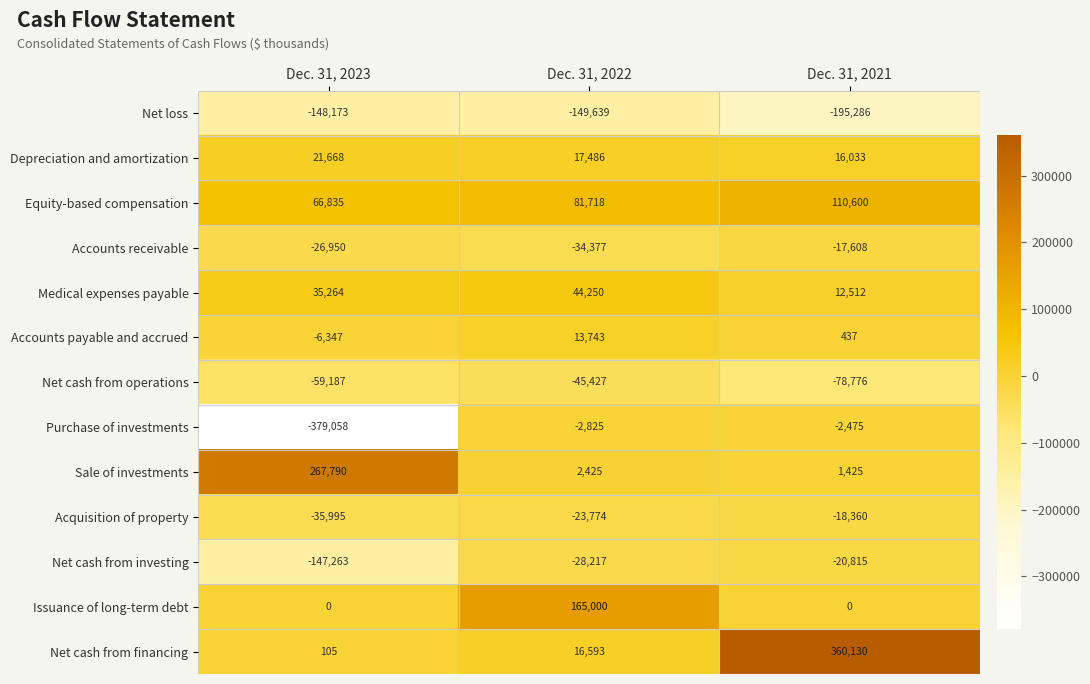

Which series has the largest total across all categories?

Net cash from financing